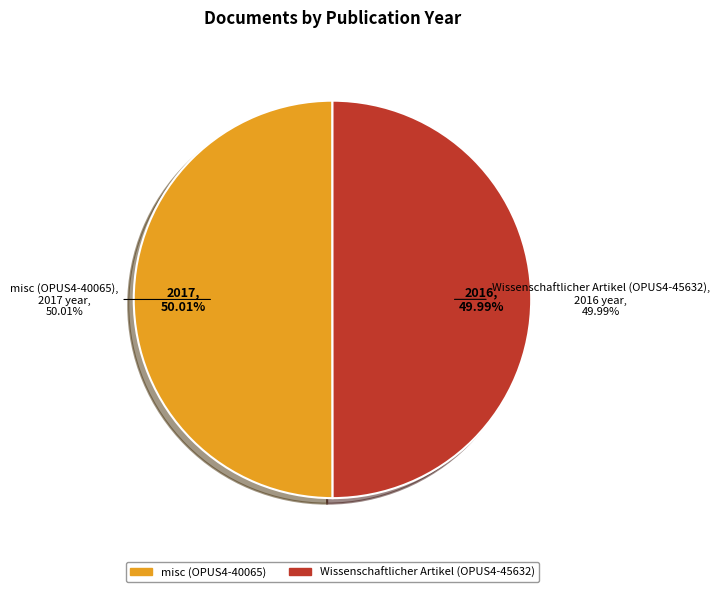

How many slices are in this pie chart?

2